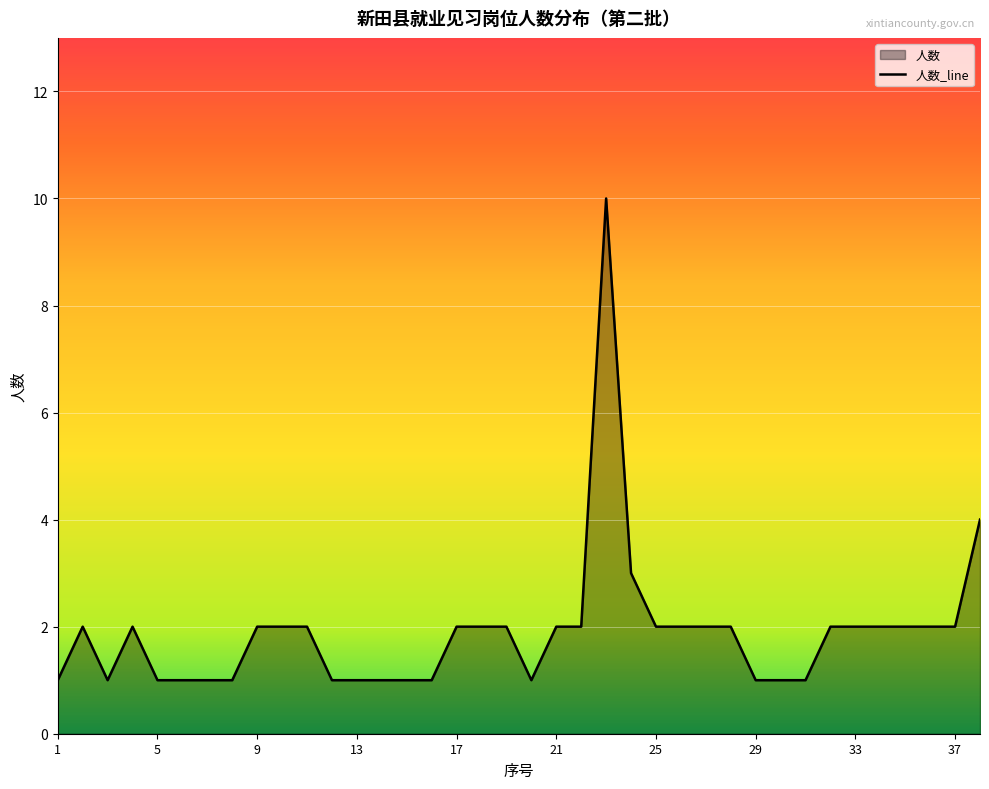

How many points are higher than both their immediate neighbors (excluding endpoints)?

3